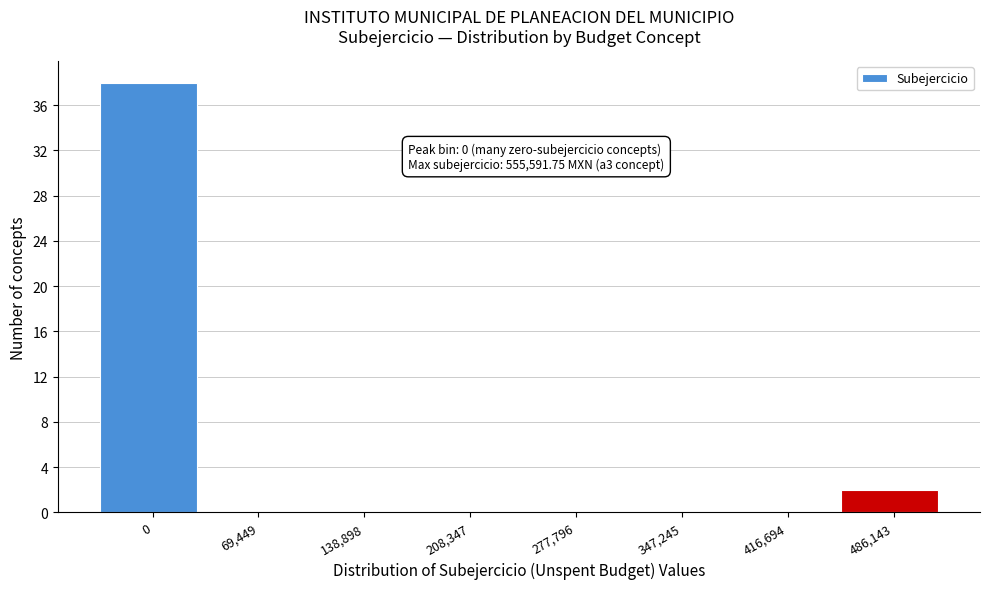

Reading left to right, list all the values displayed in this chart.

0=38	69,449=0	138,898=0	208,347=0	277,796=0	347,245=0	416,694=0	486,143=2